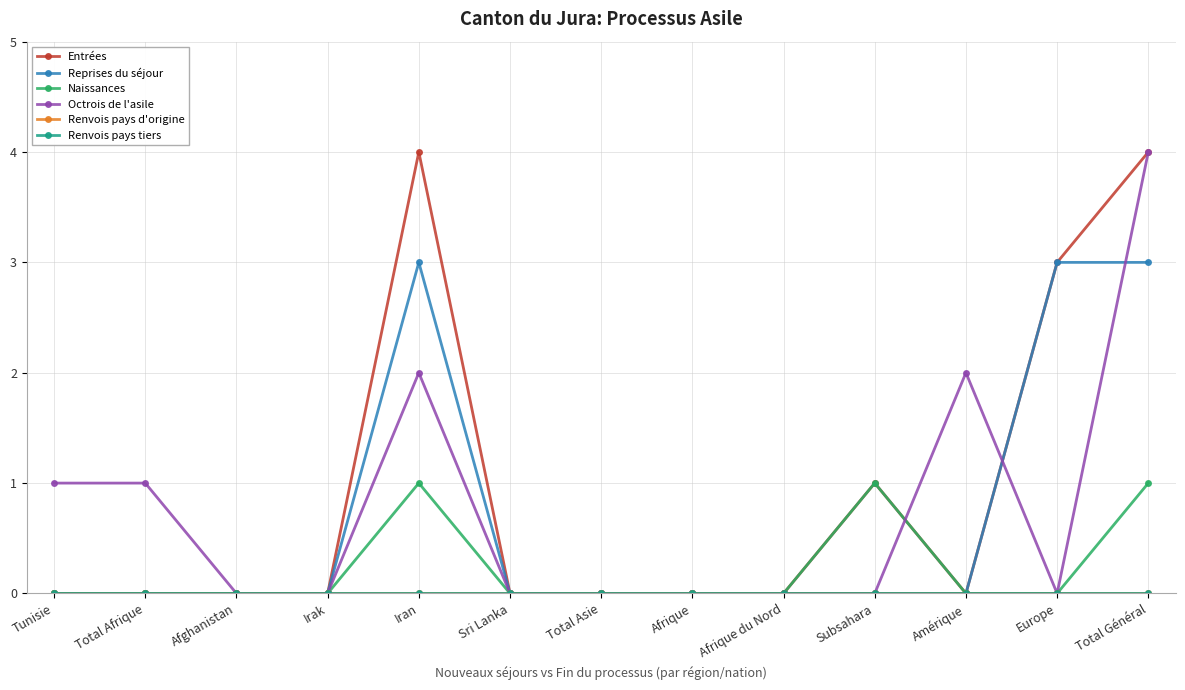

What is the difference between the second highest and minimum values in the Entrées series?

4